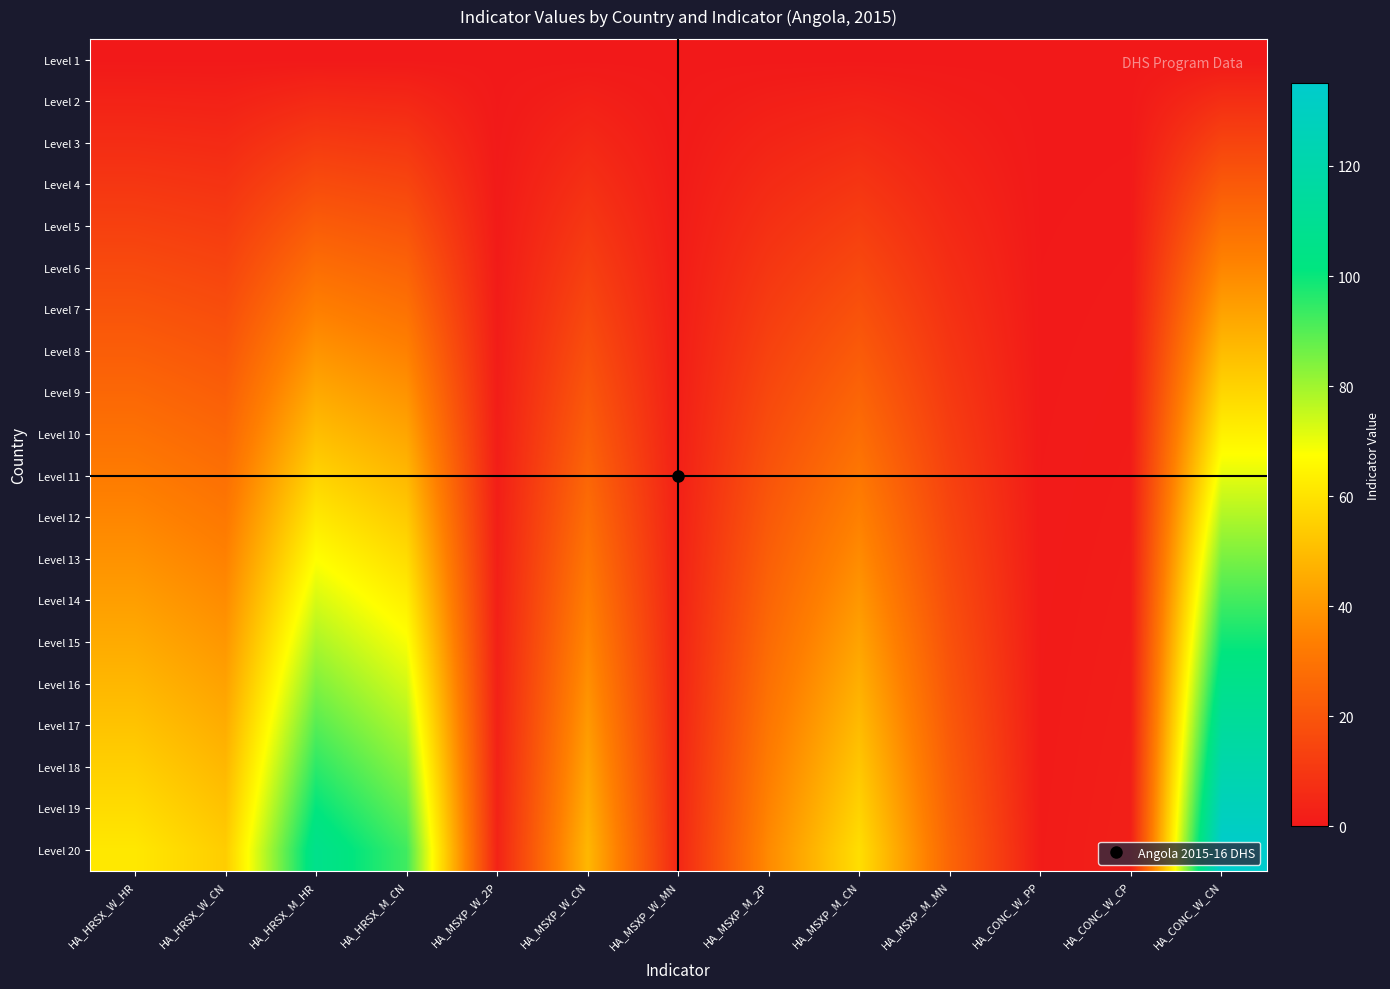

How many distinct data groups are displayed?

20